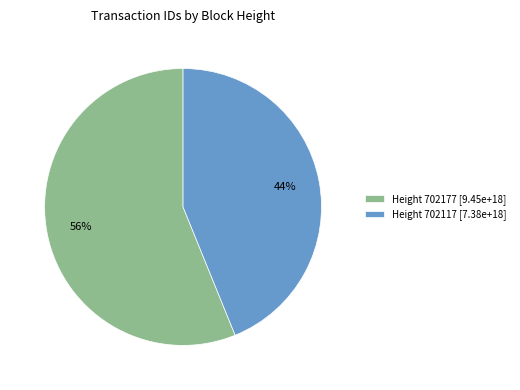

Combined, do Height 702177 [9.45e+18] and Height 702117 [7.38e+18] account for over 50%?

Yes